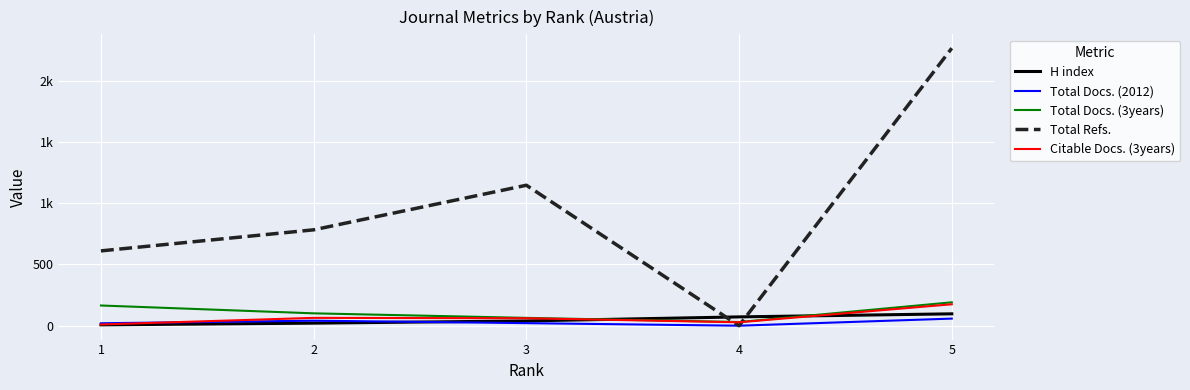

Rank the categories by Total Docs. (3years) value from highest to lowest.

5, 1, 2, 3, 4